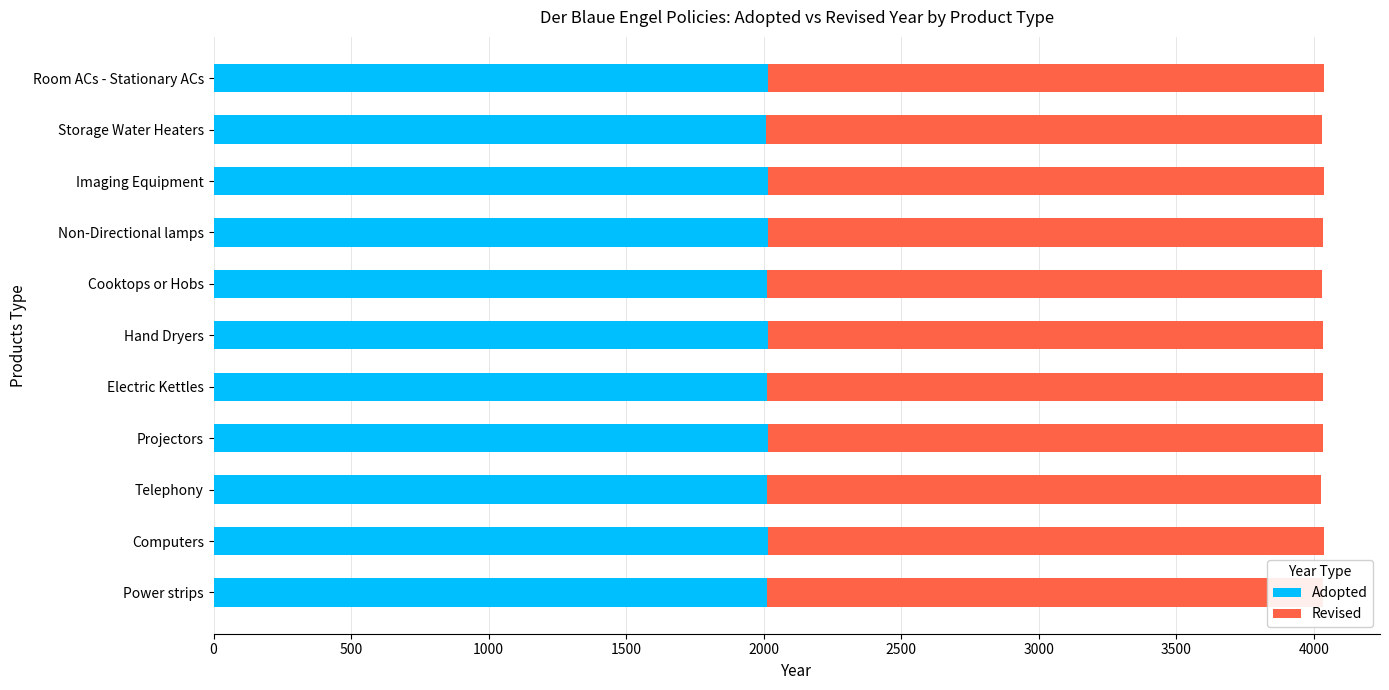

Read the Adopted value at Electric Kettles.

2013